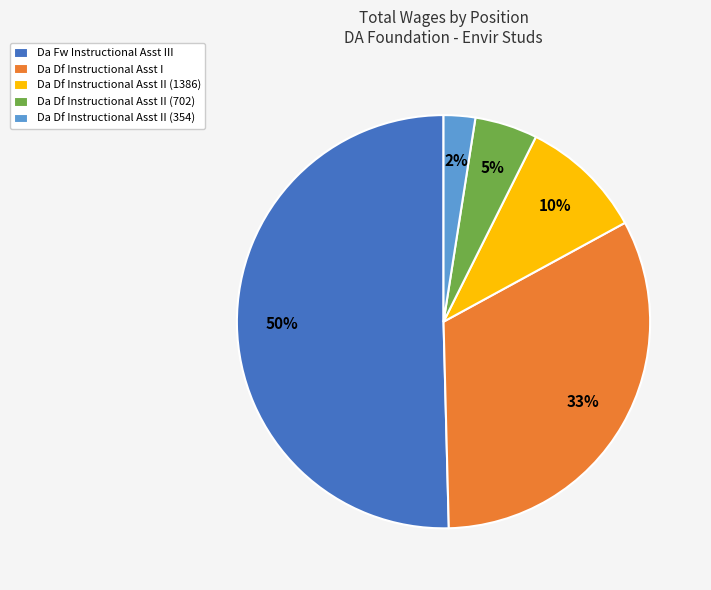

What is the smallest slice in the pie chart?

Da Df Instructional Asst II (354)